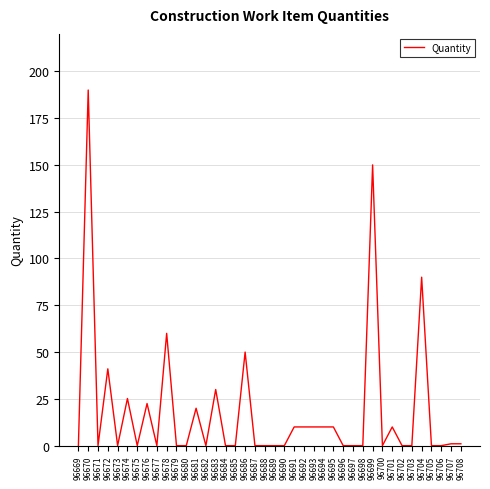

The chart shows a value of 0.0 at 96682. True or false?

True